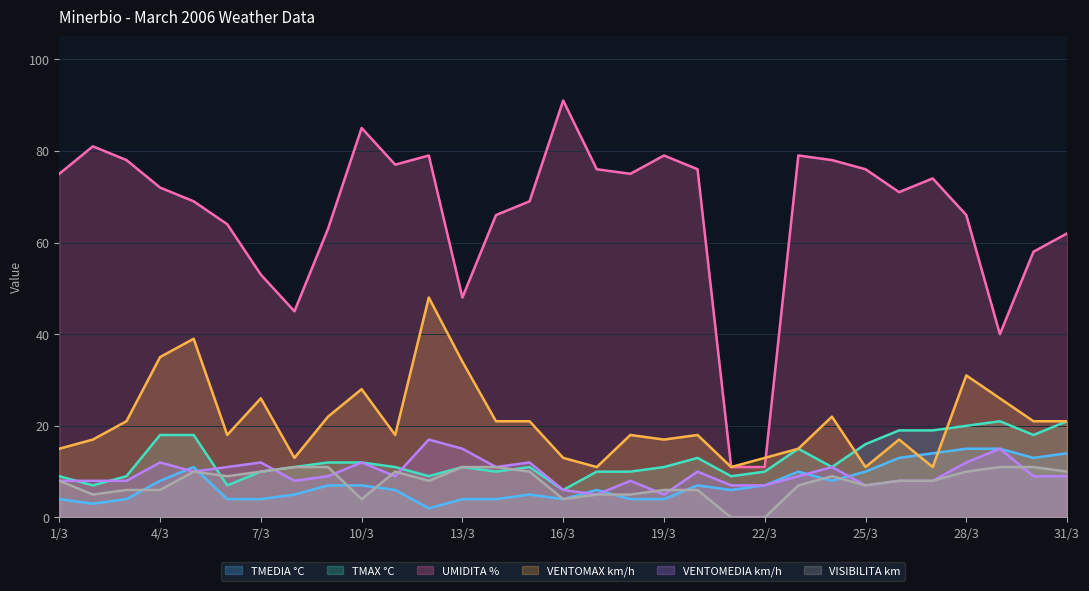

The TMEDIA °C series shows 11 at 22/3. True or false?

False